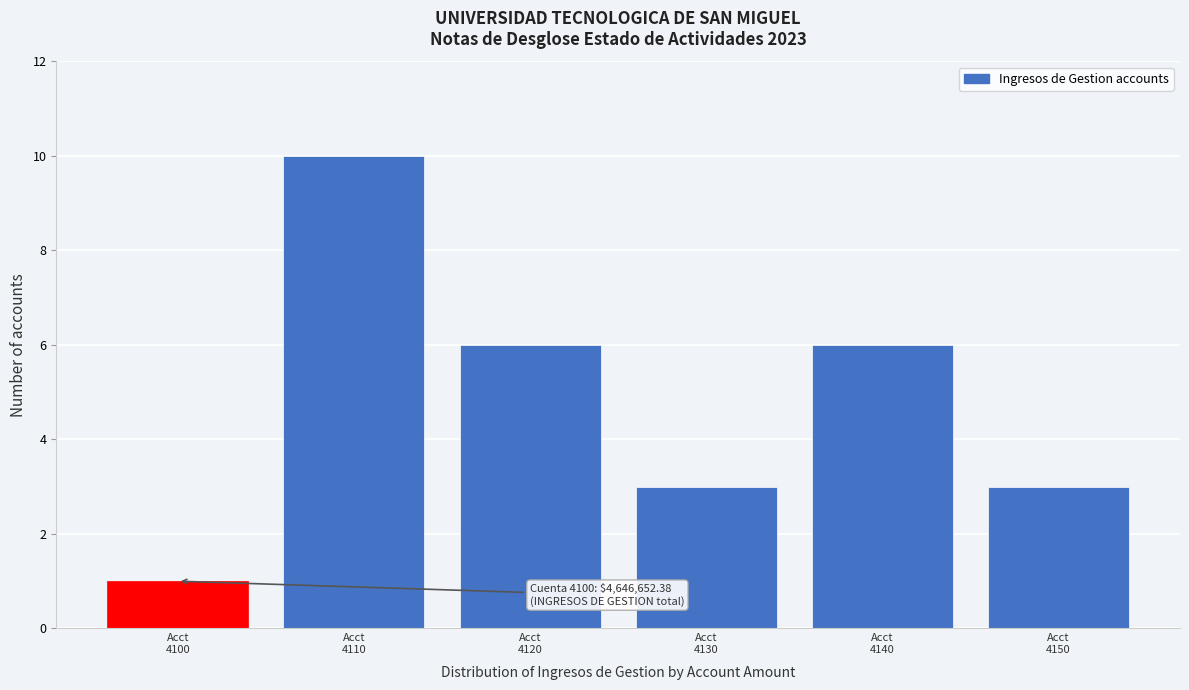

Reading left to right, list all the values displayed in this chart.

1	10	6	3	6	3